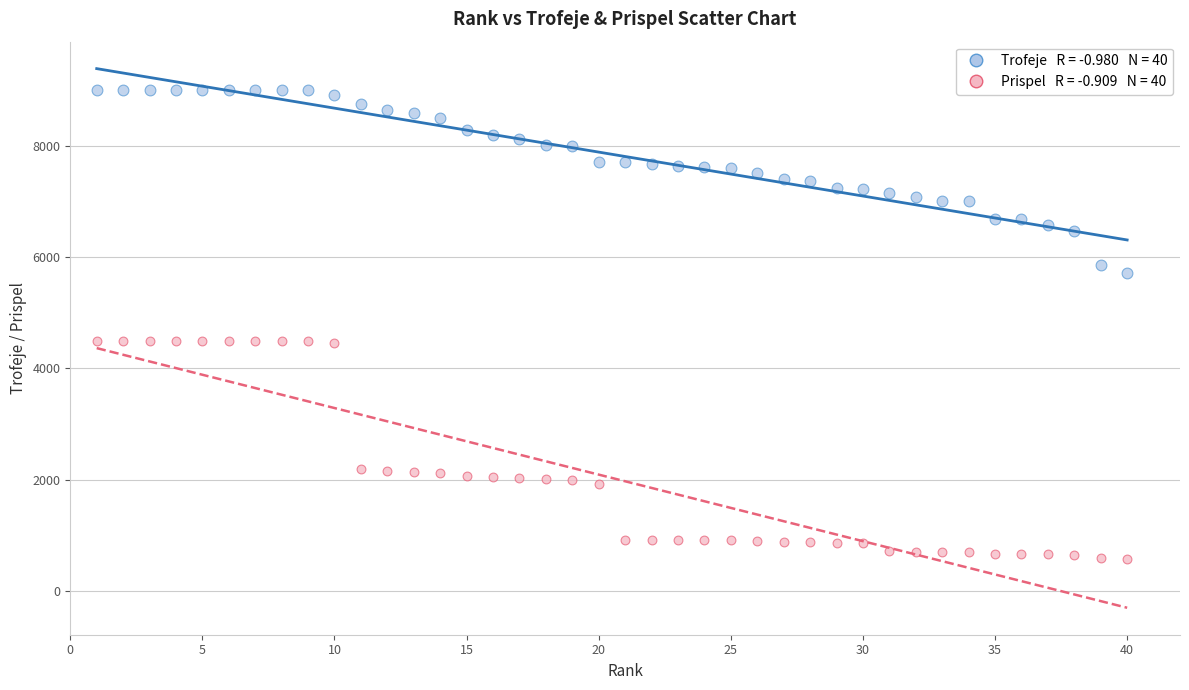

Across all data points, what is the range of Y values (max minus min)?

8428